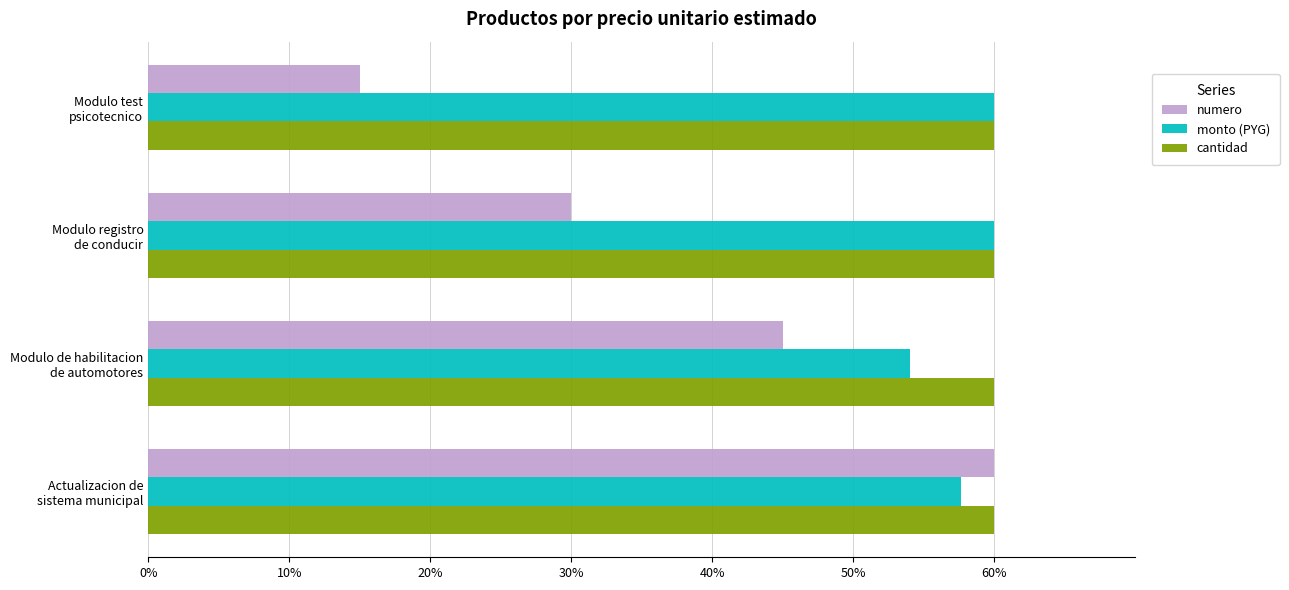

Which series has the widest spread of values?

numero